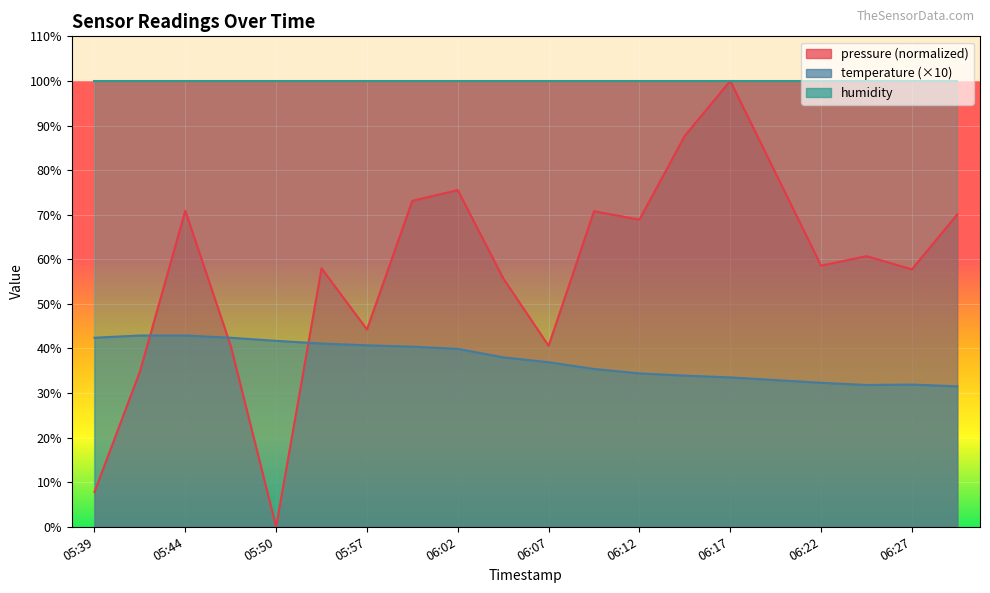

In pressure, how many points are higher than both neighbors (excluding endpoints)?

6